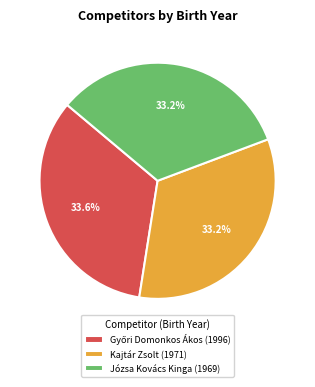

The Józsa Kovács Kinga slice represents 44% of the pie. True or false?

False